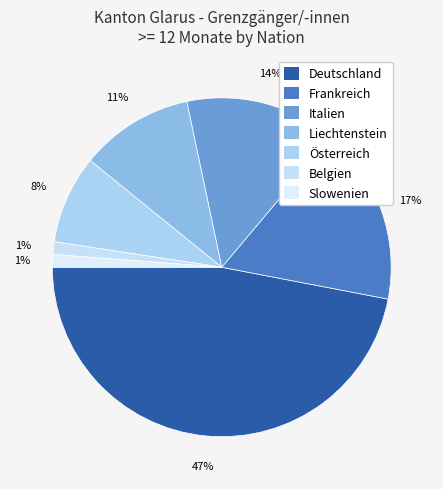

Do Belgien and Italien together represent more than half of the pie?

No